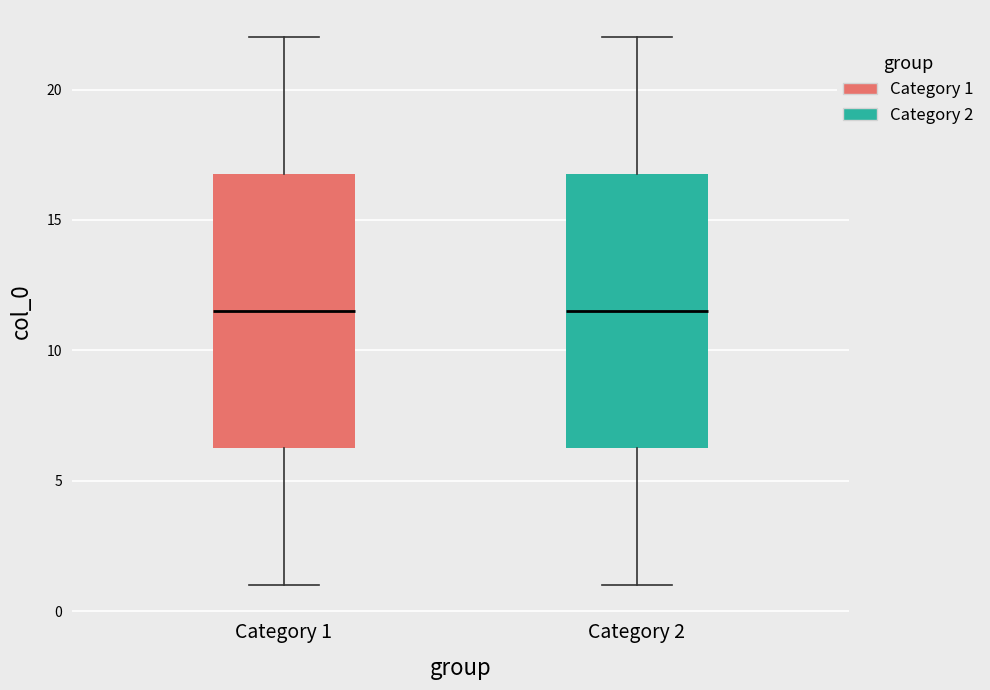

Reading left to right, transcribe this box plot: for each box, give where its median line is, the range the box spans, and where its two whiskers end, as read against the y-axis. The values are not printed on the chart, so give them approximately, as read against the axis.

Category 1: median 11.5, box 6.5 to 17.0, whiskers 1.0 to 22.0
Category 2: median 11.5, box 6.5 to 17.0, whiskers 1.0 to 22.0